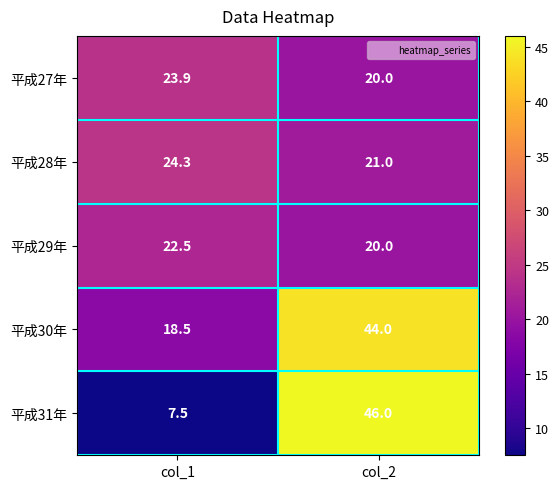

Count the number of data series in this chart.

5